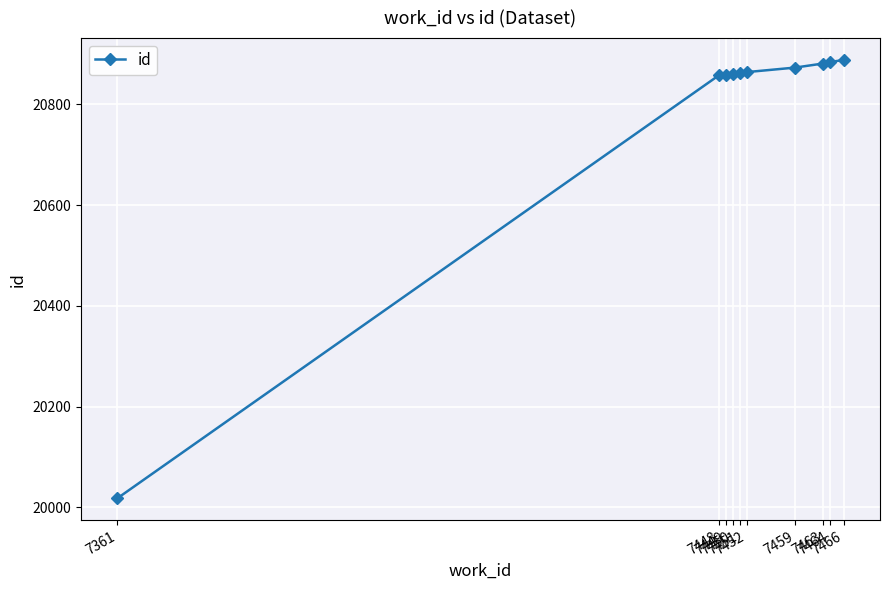

What is the ratio of the value at 7450 to the value at 7448?

1.0